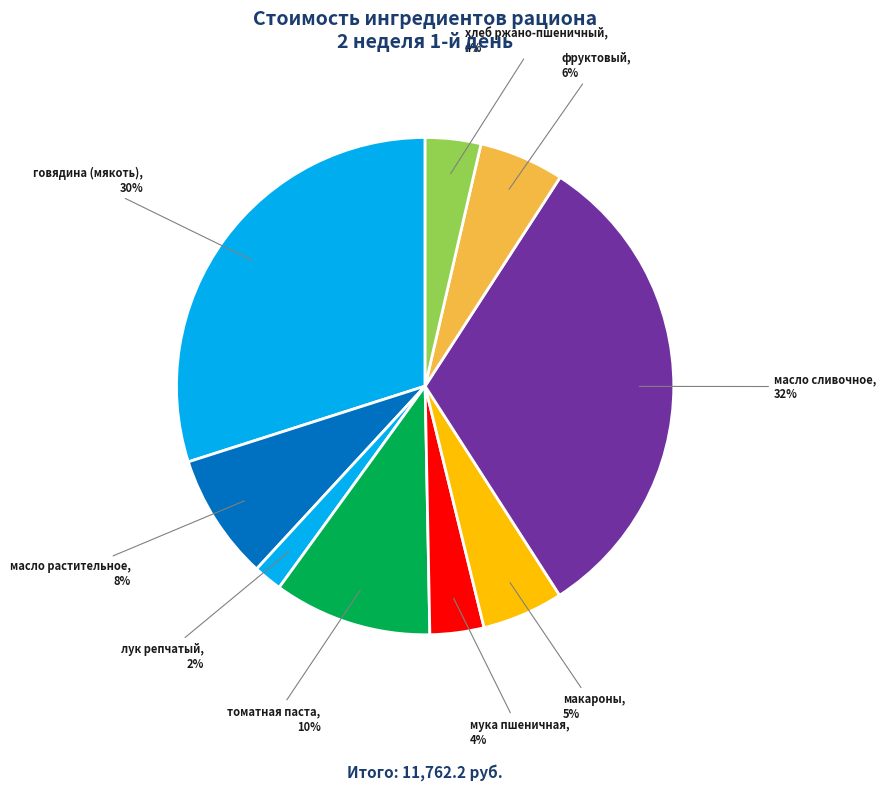

Is there any slice that represents more than half of the pie?

No